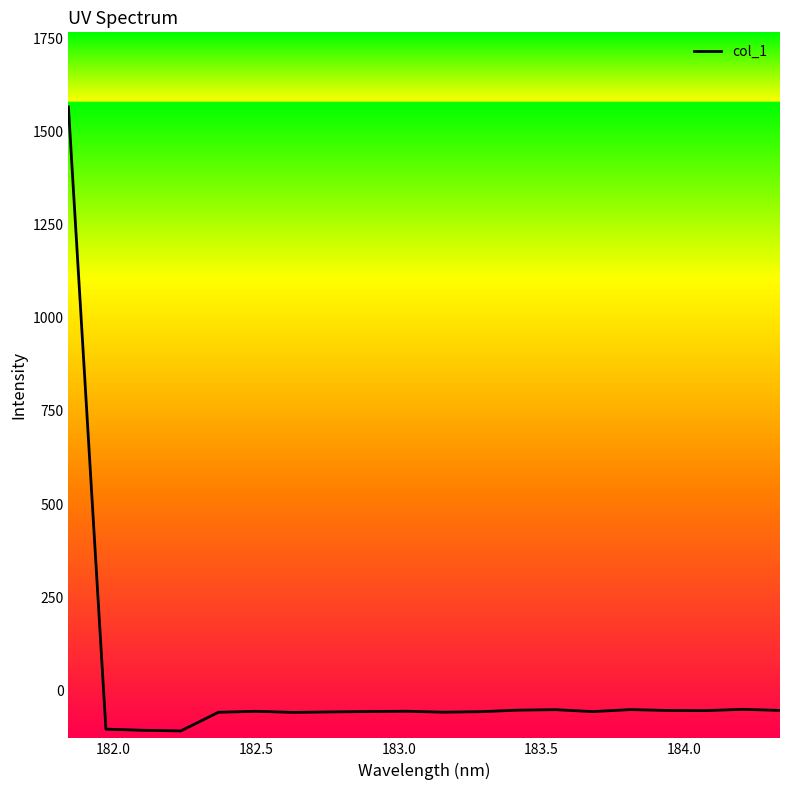

How many positive values are there?

1